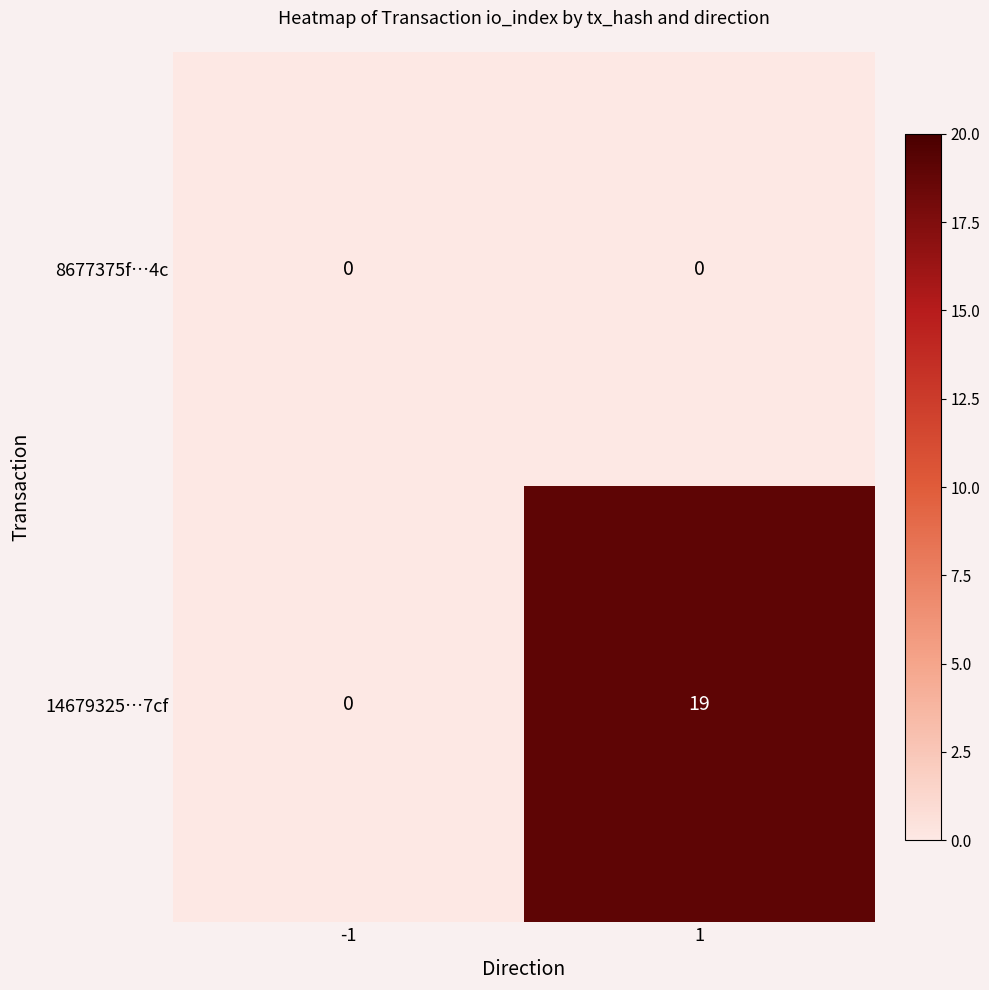

What is the maximum value shown in the chart?

19